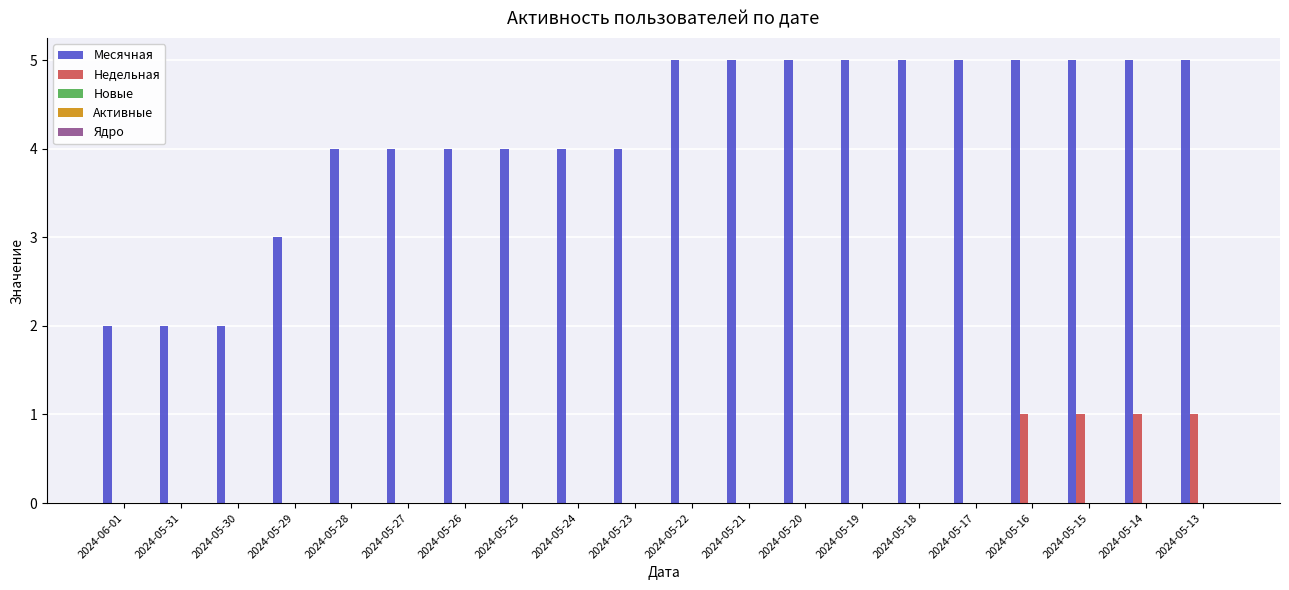

Which series has the widest spread of values?

Месячная